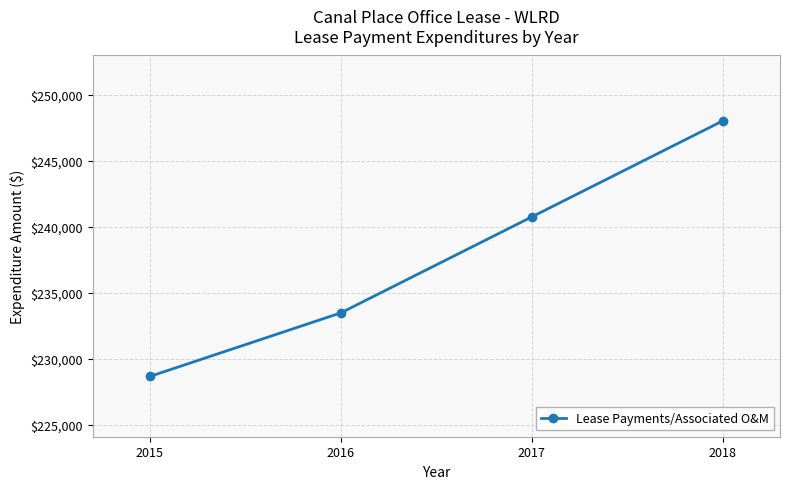

Which label corresponds to the smallest value in the chart?

2015